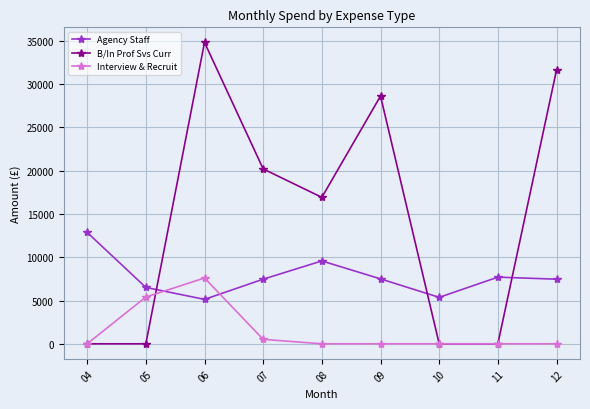

True or false: Agency Staff and Interview & Recruit intersect in this chart.

True